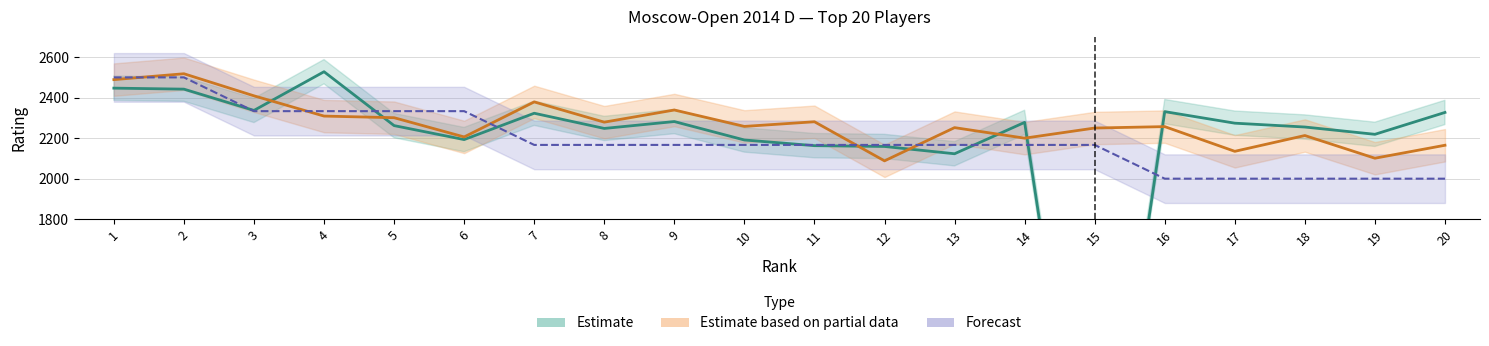

How many data points in Рейт. are above 2274?

9